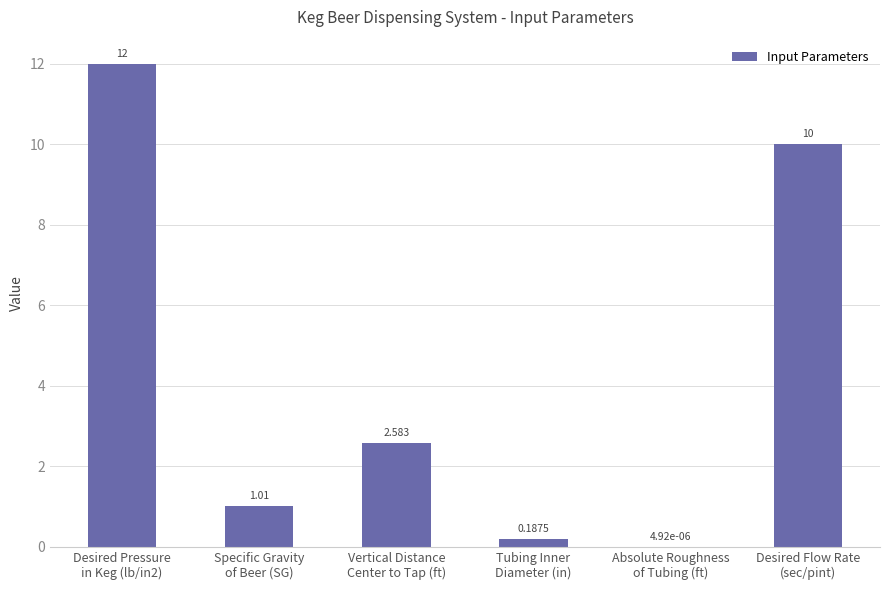

What is the maximum value shown in the chart?

12.0